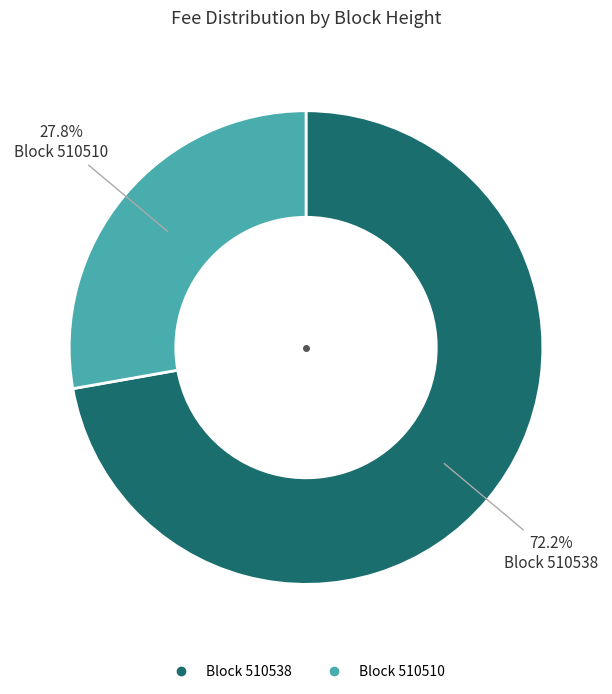

How many slices are in this pie chart?

2